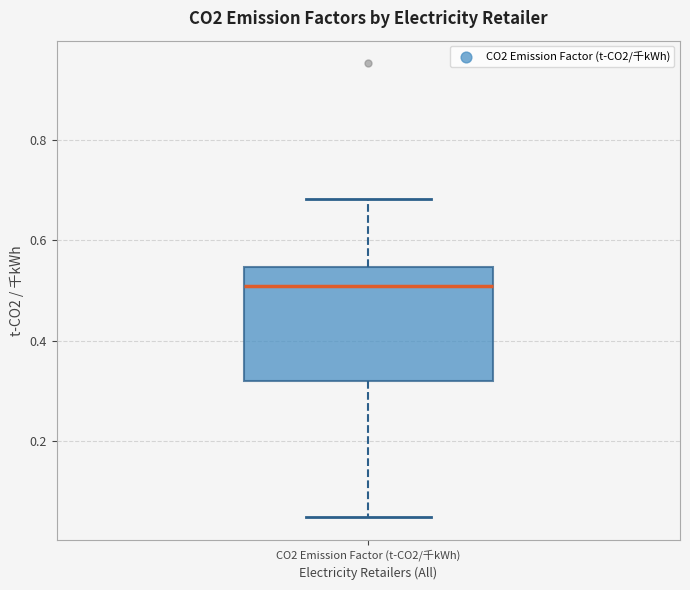

Transcribe this box plot: give where the median line is, the range the box spans, and where the two whiskers end, as read against the y-axis. The values are not printed on the chart, so give them approximately, as read against the axis.

median 0.50, box 0.32 to 0.54, whiskers 0.04 to 0.68